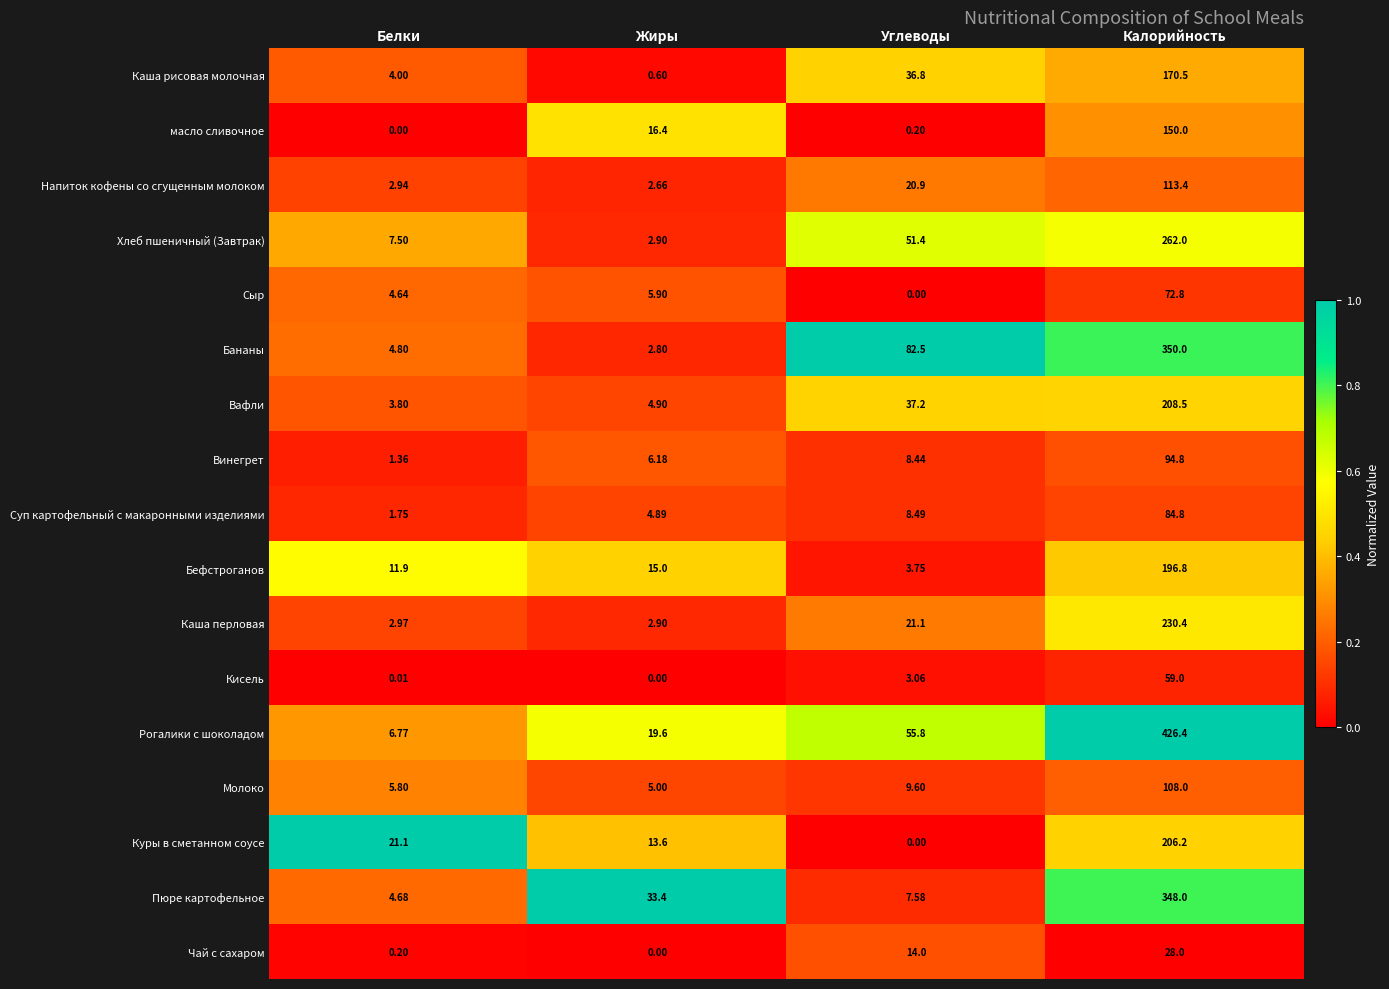

List the series in order of their peak value, highest first.

Рогалики с шоколадом, Бананы, Пюре картофельное, Хлеб пшеничный (Завтрак), Каша перловая, Вафли, Куры в сметанном соусе, Бефстроганов, Каша рисовая молочная, масло сливочное, Напиток кофены со сгущенным молоком, Молоко, Винегрет, Суп картофельный с макаронными изделиями, Сыр, Кисель, Чай с сахаром